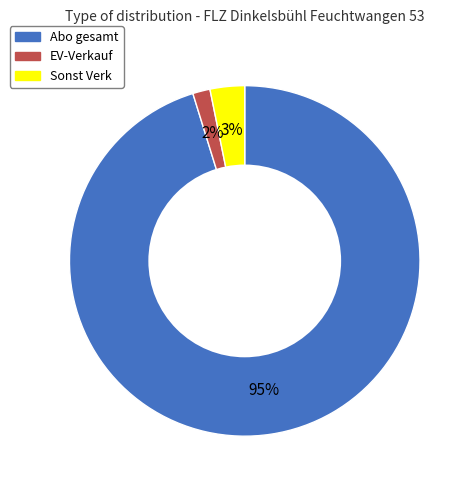

To the nearest percent, what is the combined percentage of Abo gesamt and EV-Verkauf?

97%